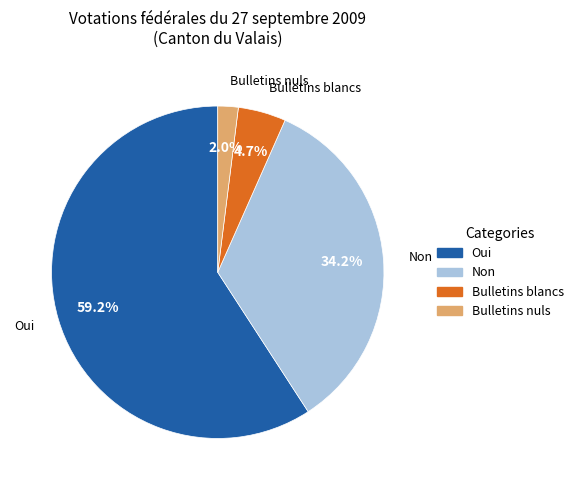

What is the largest slice in the pie chart?

Oui